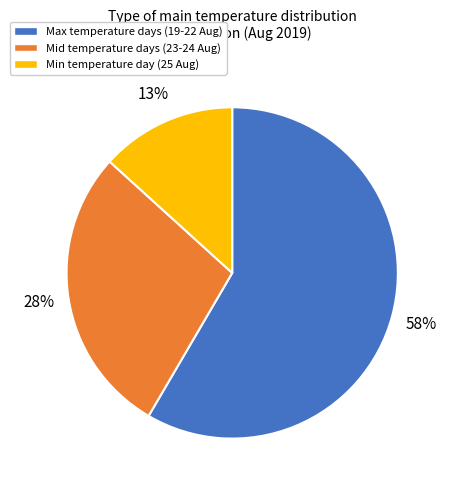

To the nearest percent, what is the average slice percentage?

33%